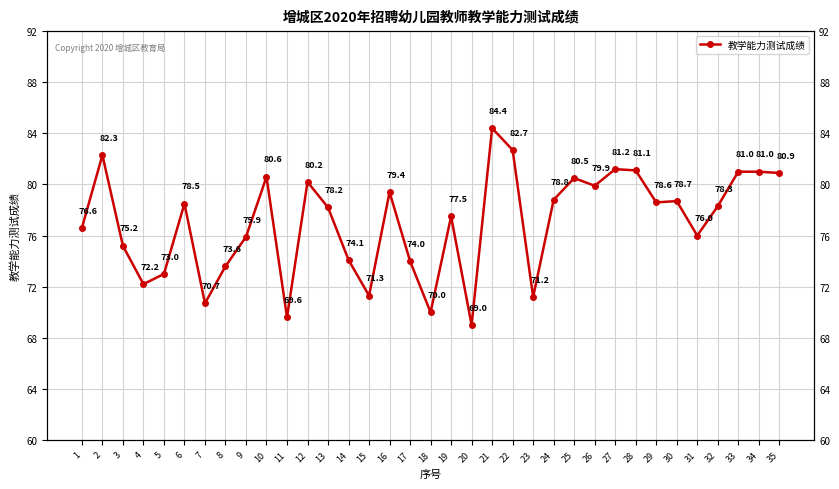

What is the difference between the maximum and second lowest values?

14.8